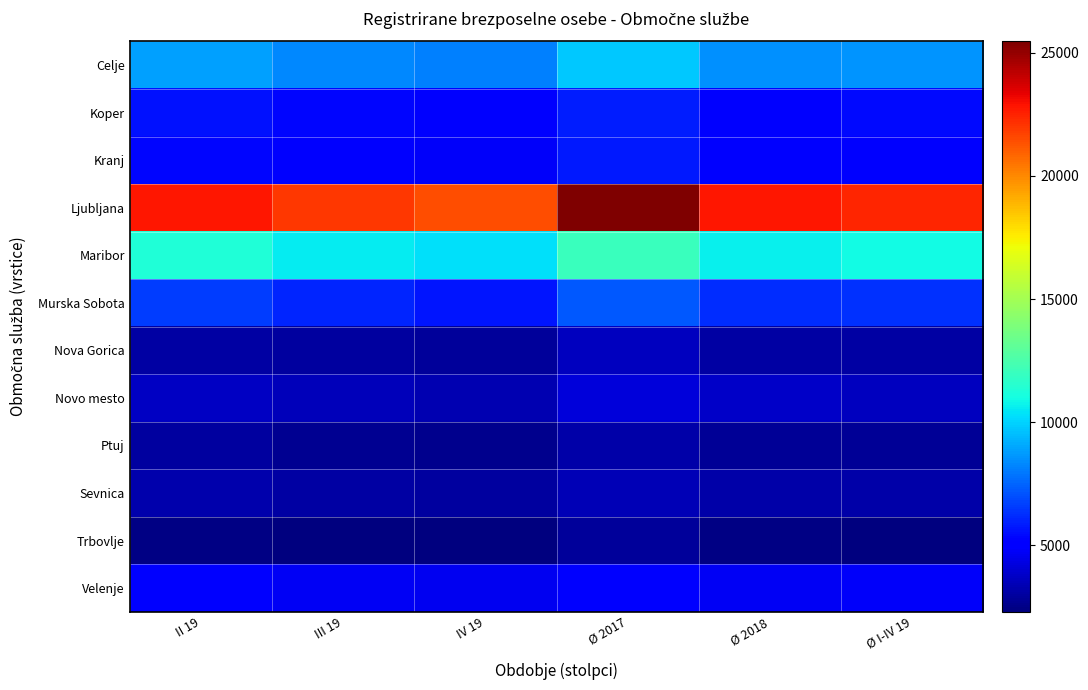

At which category is the sum across all series the highest?

Ø 2017